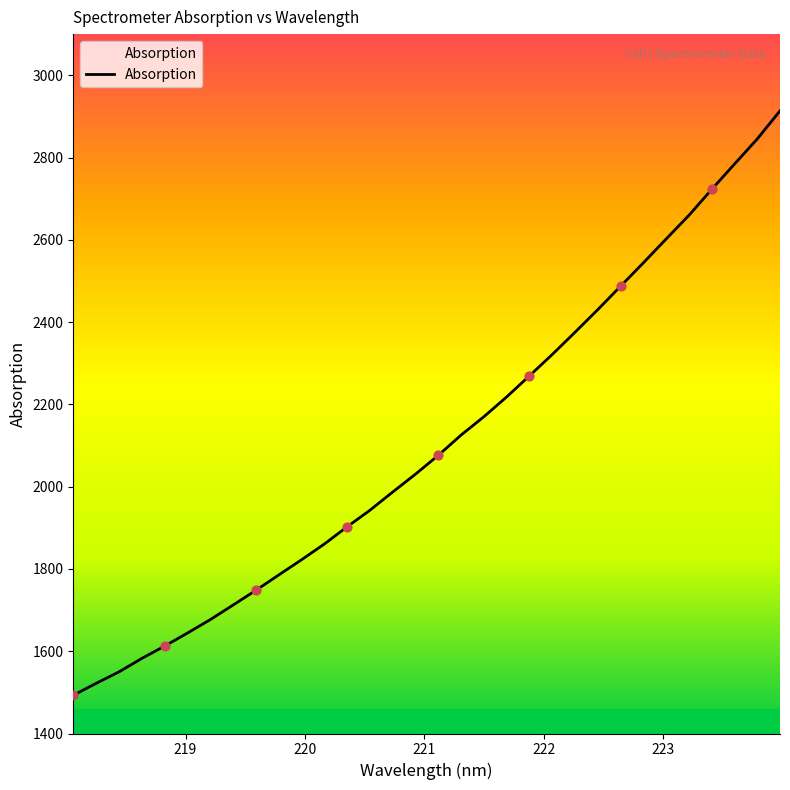

What is the smallest value displayed?

1492.9